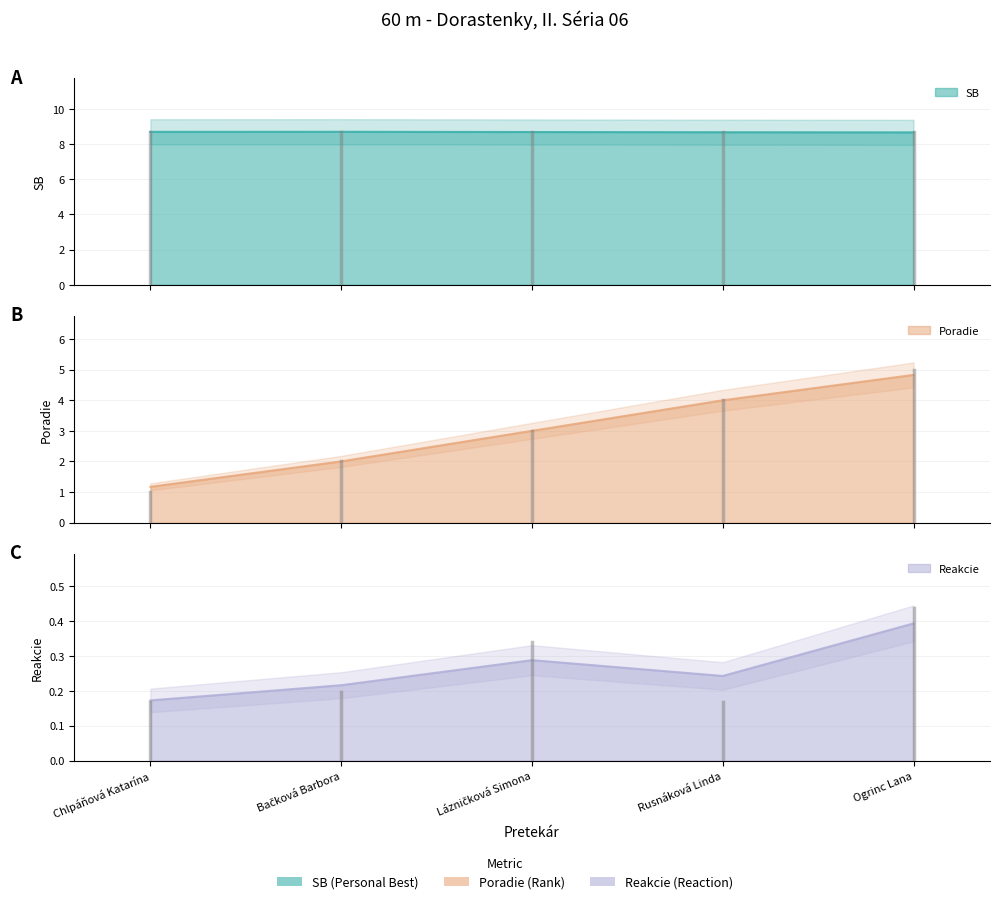

True or false: Poradie and SB intersect in this chart.

False